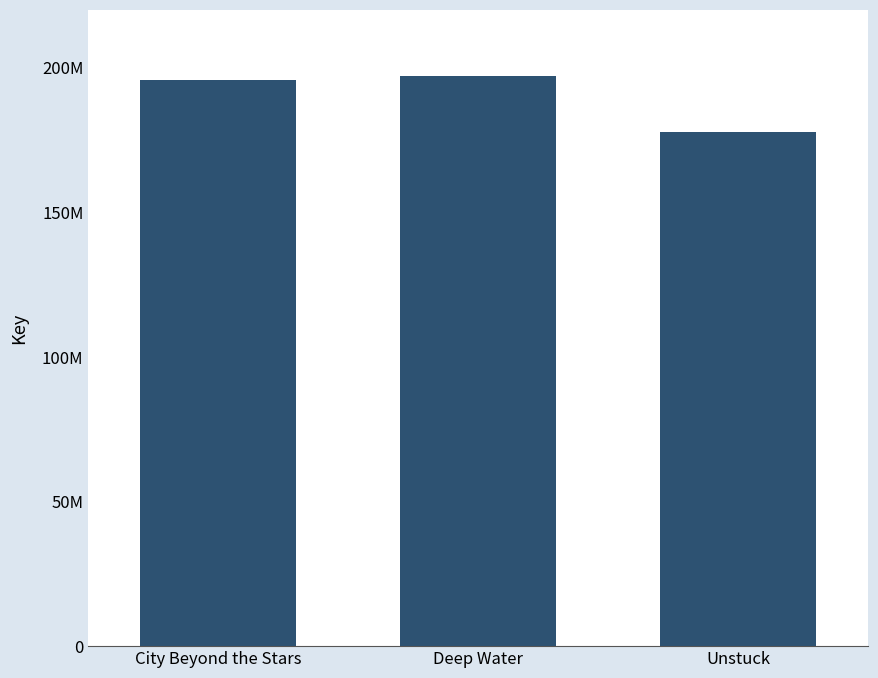

List the labels in order of value, smallest first.

Unstuck, City Beyond the Stars, Deep Water